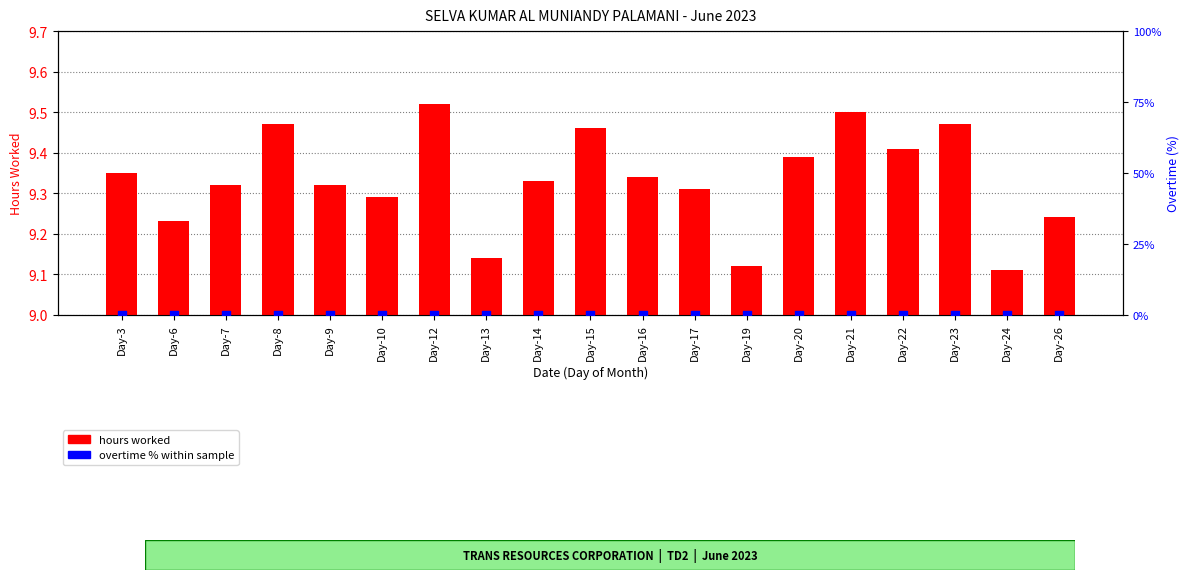

Which series contains the lowest Y value?

overtime % within sample